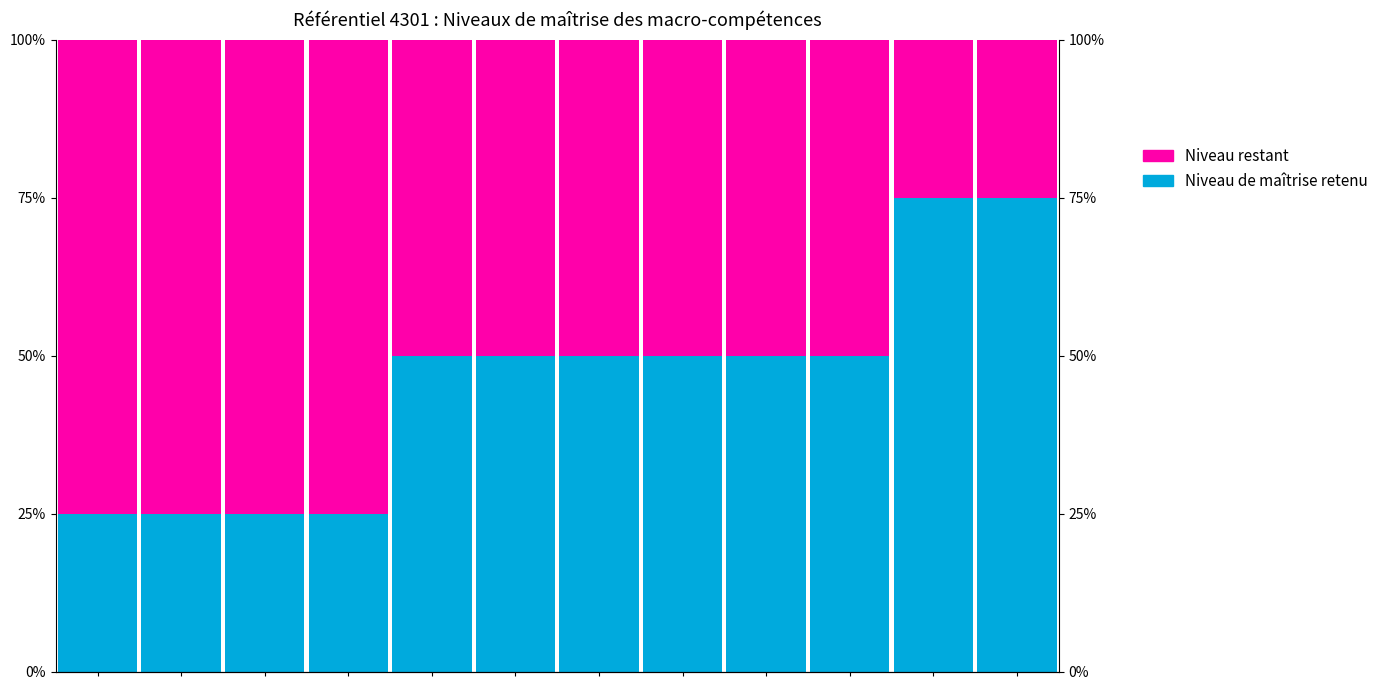

How many bars are there in each group?

2